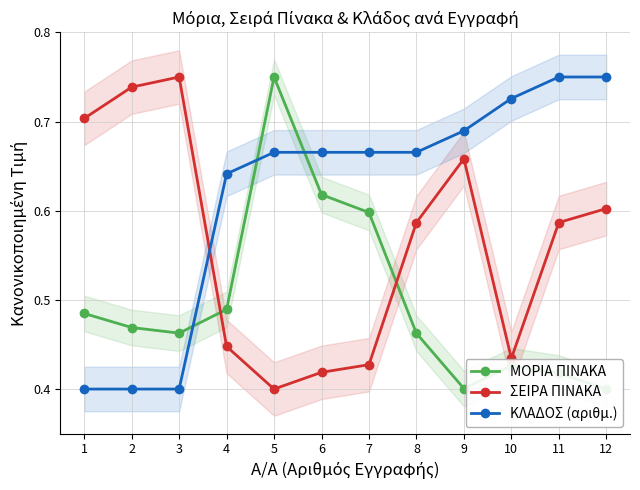

Is it true that ΣΕΙΡΑ ΠΙΝΑΚΑ equals 0.1 at 7?

False